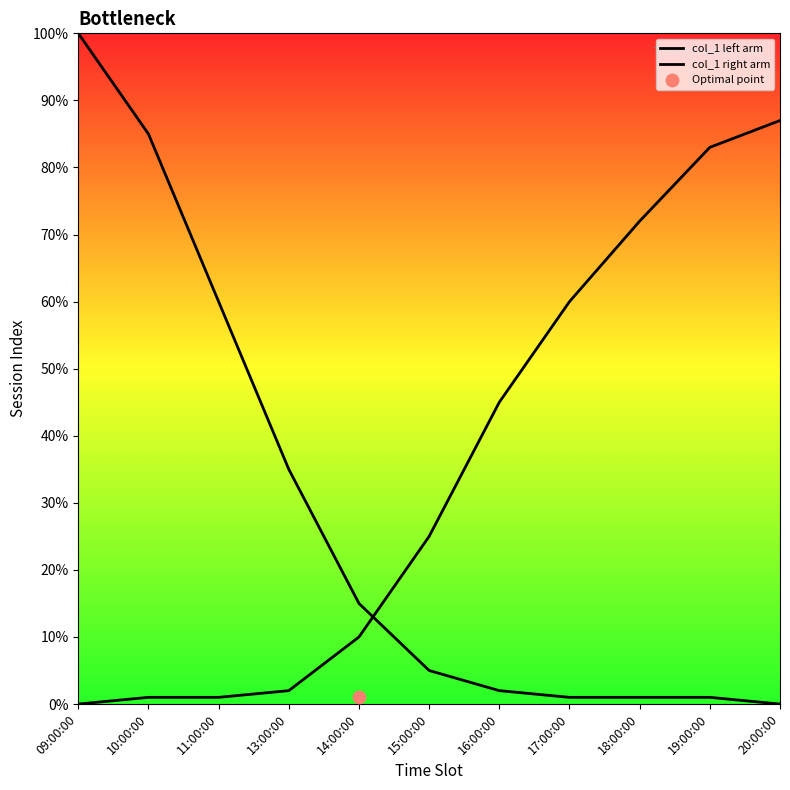

What is the total value across all series at 20:00:00?

87